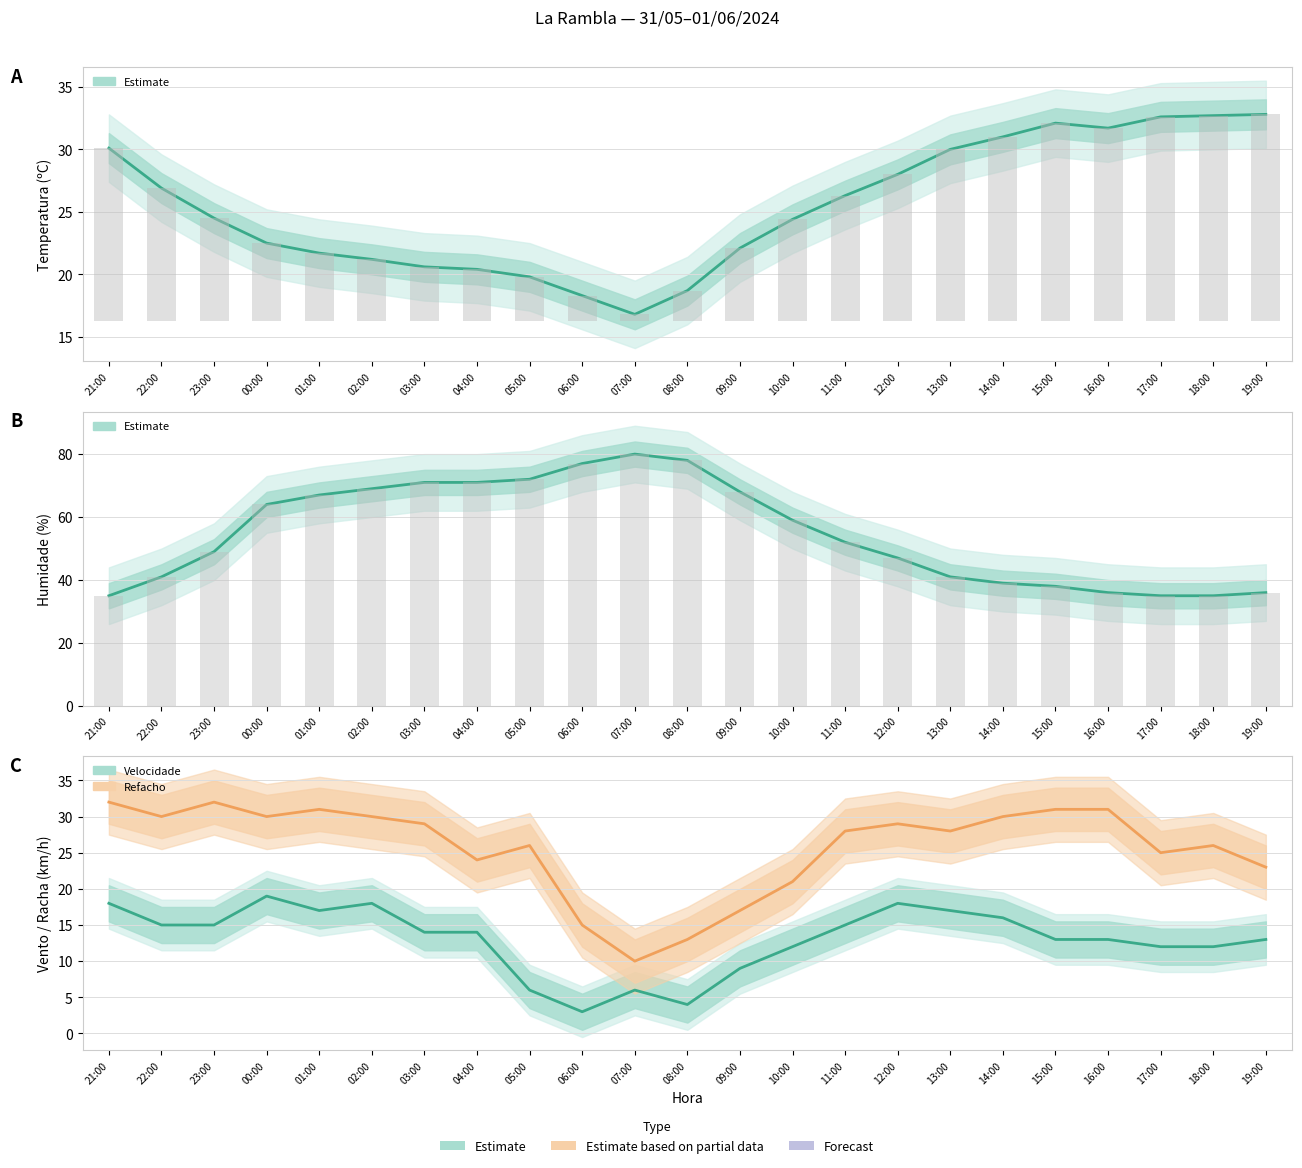

What is the difference between the Temperatura (ºC) values at 19:00 and 13:00?

2.8